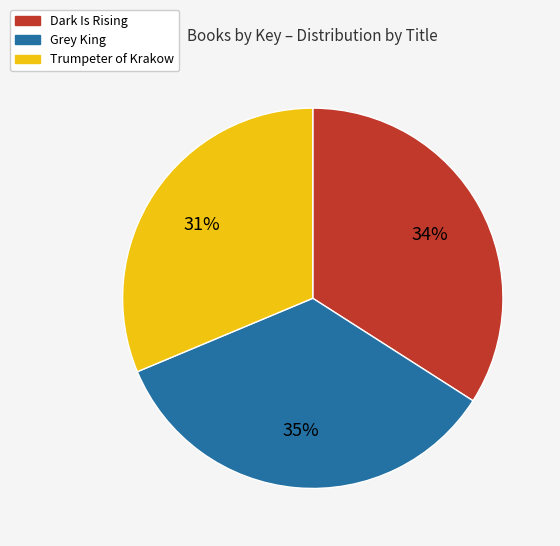

The Dark Is Rising slice represents 34% of the pie. True or false?

True